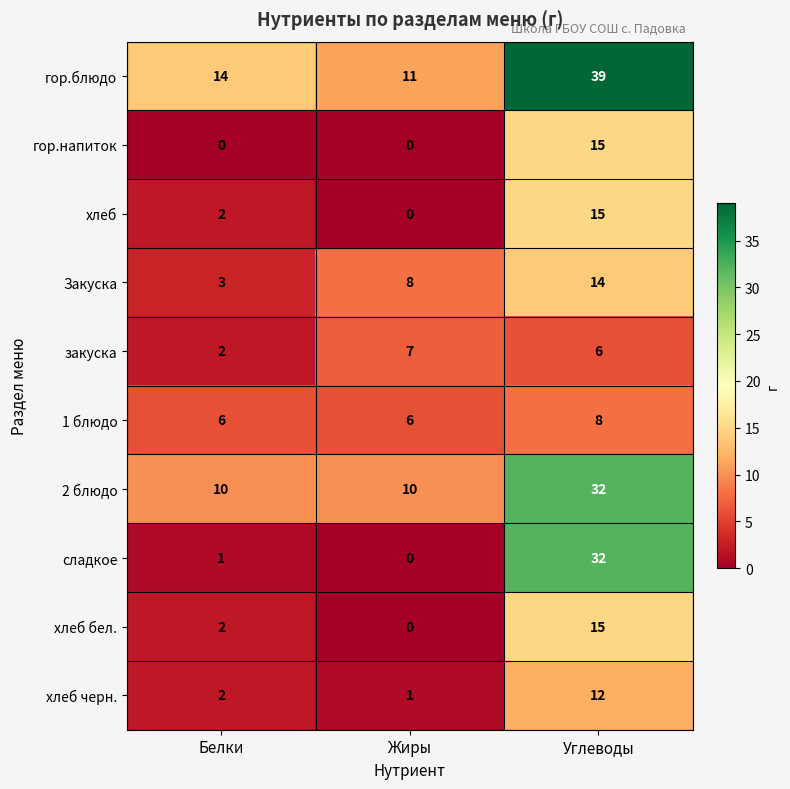

Which label corresponds to the largest value in the chart?

Углеводы